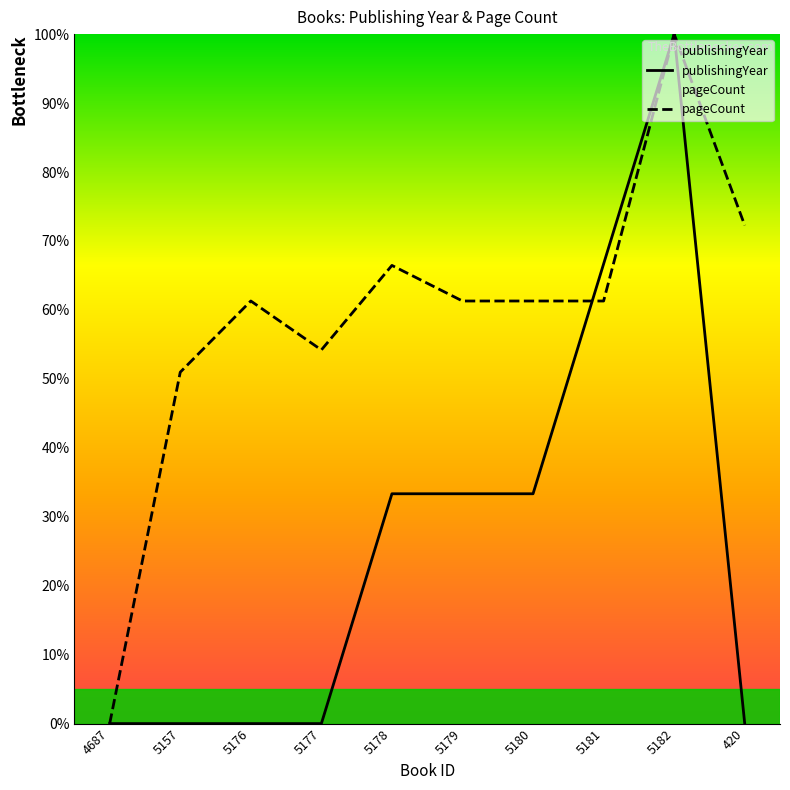

What are all the series names shown in the legend?

publishingYear, pageCount